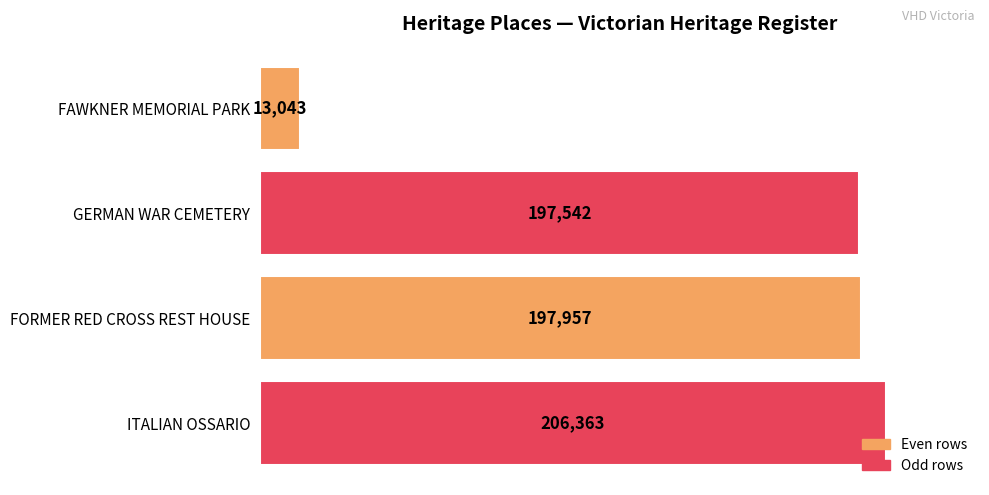

What is the maximum value shown in the chart?

206363